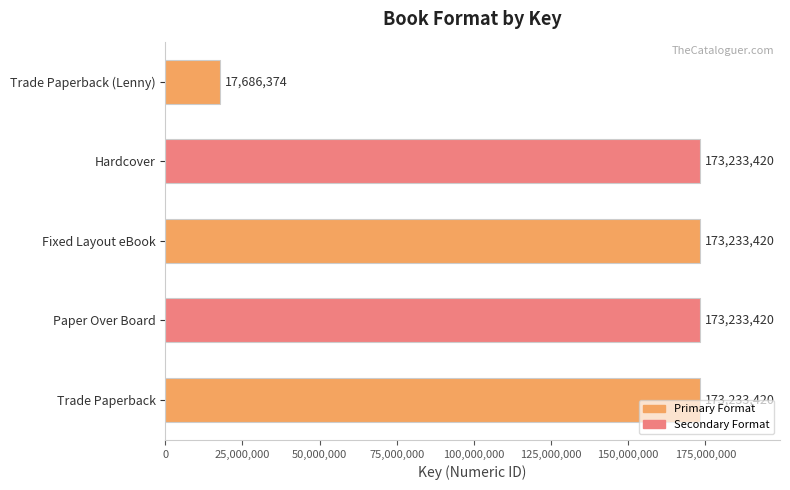

Is it true that the value at Hardcover is 252211370?

False